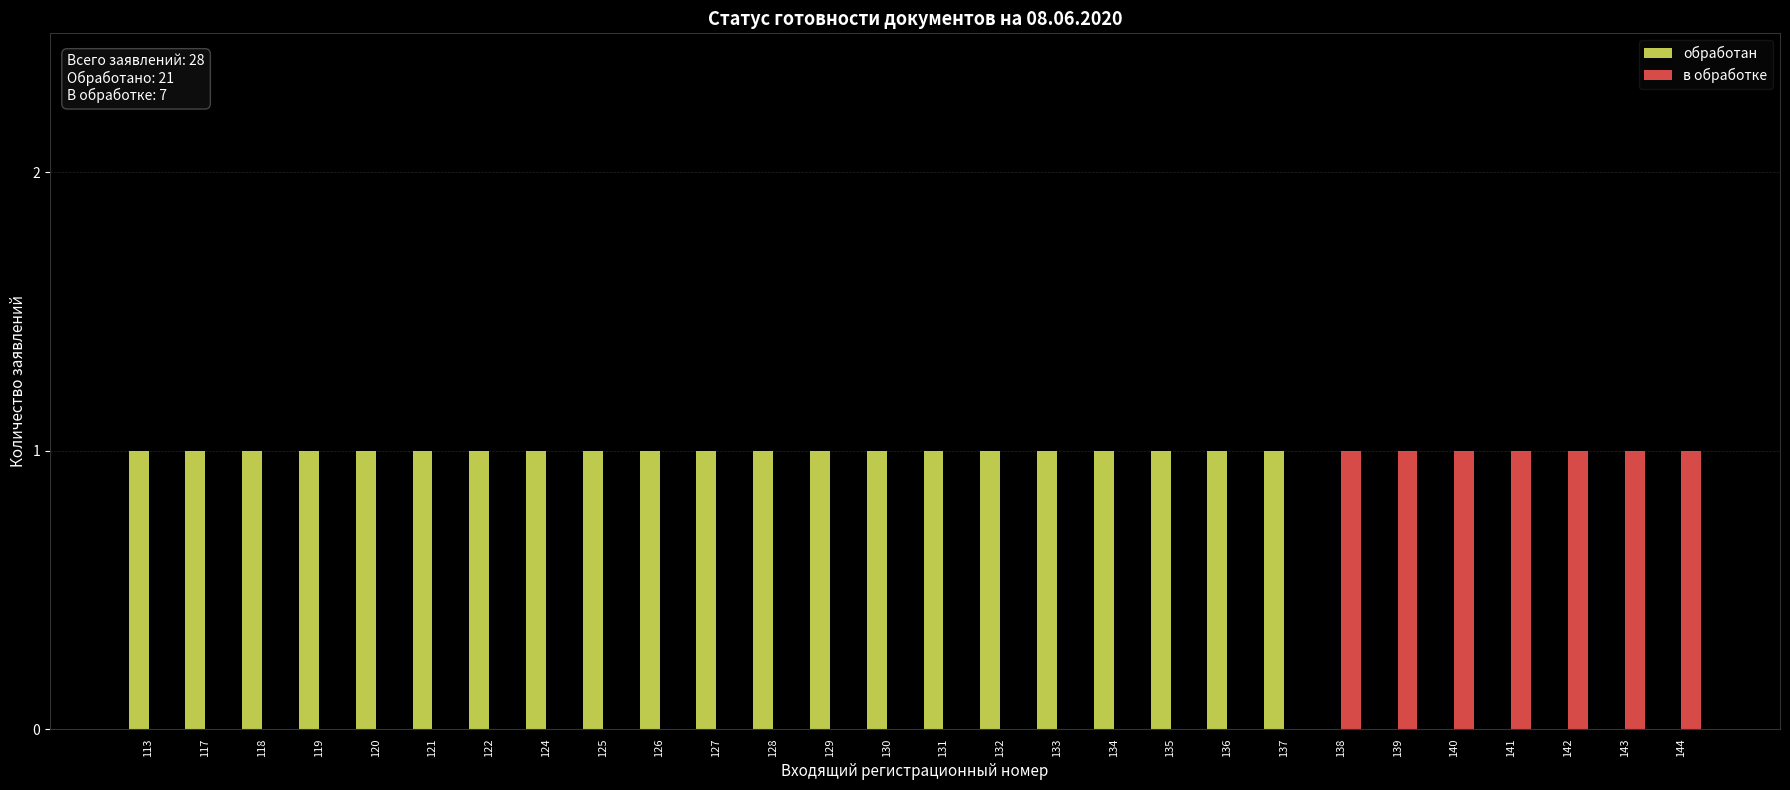

True or false: в обработке has a value of 0 at 137.

True